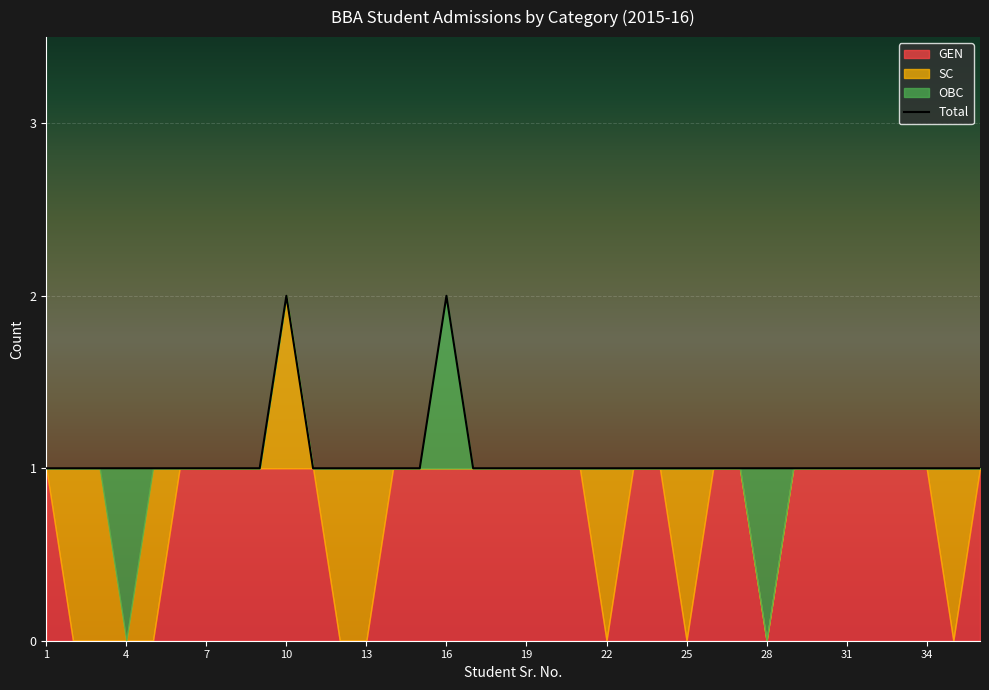

Reading left to right, transcribe all the data shown in this chart.

GEN: 1=1	2=0	3=0	4=0	5=0	6=1	7=1	8=1	9=1	10=1	11=1	12=0	13=0	14=1	15=1	16=1	17=1	18=1	19=1	20=1	21=1	22=0	23=1	24=1	25=0	26=1	27=1	28=0	29=1	30=1	31=1	32=1	33=1	34=1	35=0	36=1
SC: 1=0	2=1	3=1	4=0	5=1	6=0	7=0	8=0	9=0	10=1	11=0	12=1	13=1	14=0	15=0	16=0	17=0	18=0	19=0	20=0	21=0	22=1	23=0	24=0	25=1	26=0	27=0	28=0	29=0	30=0	31=0	32=0	33=0	34=0	35=1	36=0
OBC: 1=0	2=0	3=0	4=1	5=0	6=0	7=0	8=0	9=0	10=0	11=0	12=0	13=0	14=0	15=0	16=1	17=0	18=0	19=0	20=0	21=0	22=0	23=0	24=0	25=0	26=0	27=0	28=1	29=0	30=0	31=0	32=0	33=0	34=0	35=0	36=0